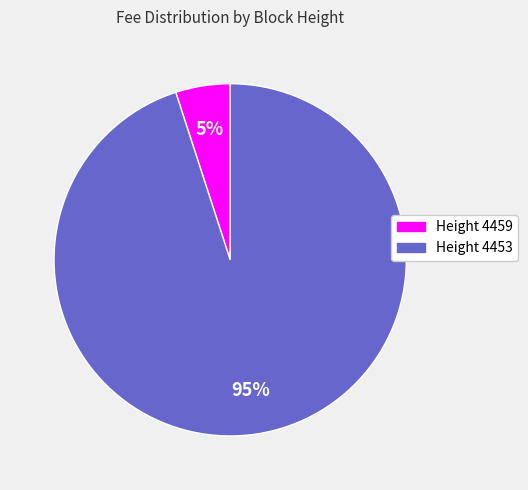

What is the majority slice?

Height 4453